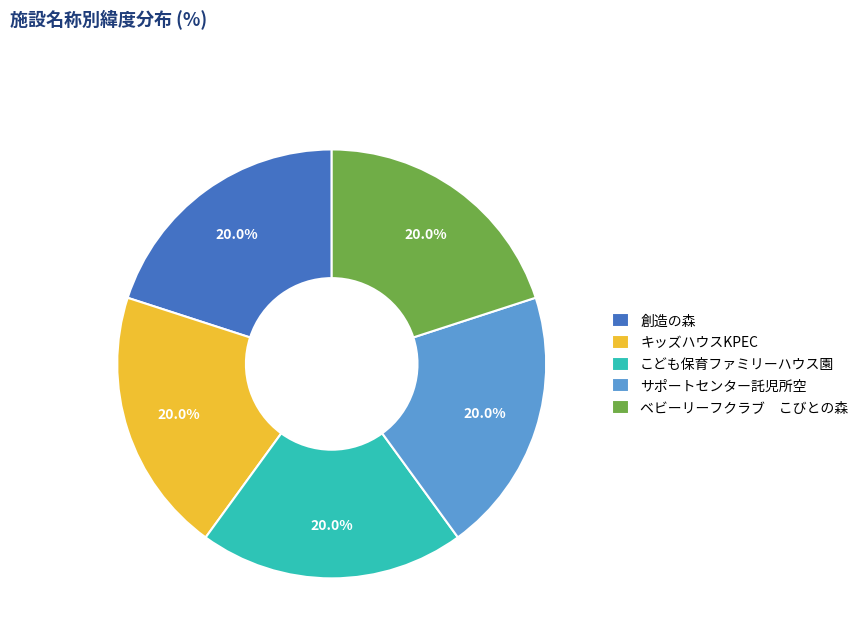

The キッズハウスKPEC slice represents 9% of the pie. True or false?

False